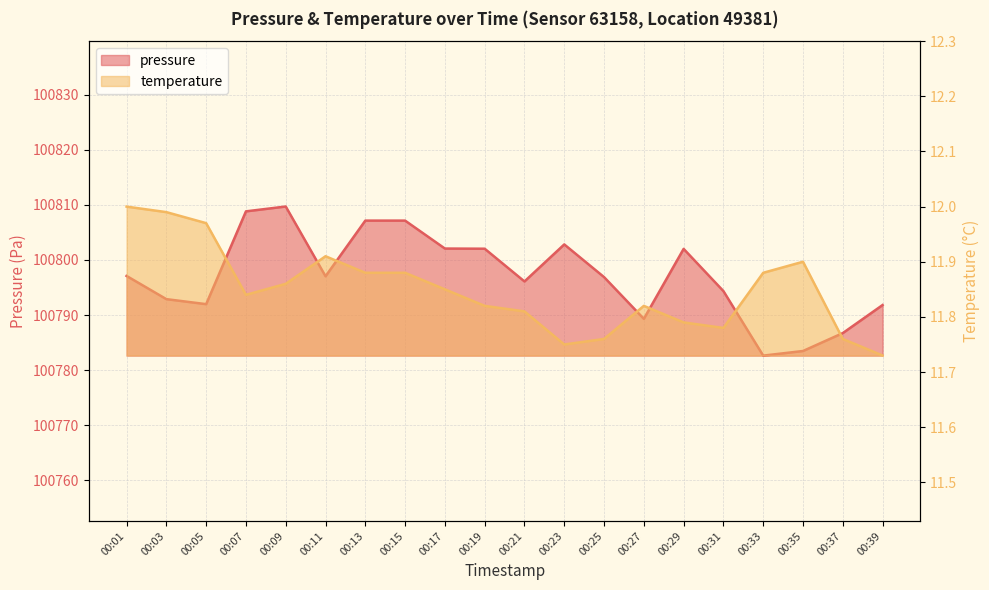

How many series are shown in this chart?

2